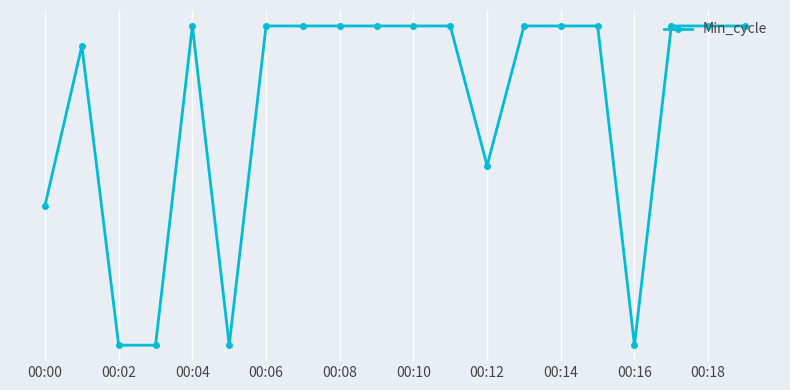

What is the greatest value displayed?

1269